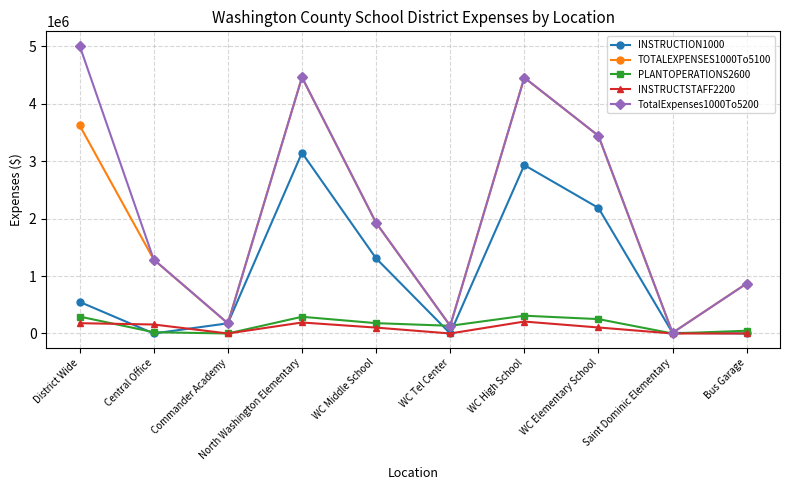

Is it true that INSTRUCTSTAFF2200 equals 207601.6 at WC High School?

True